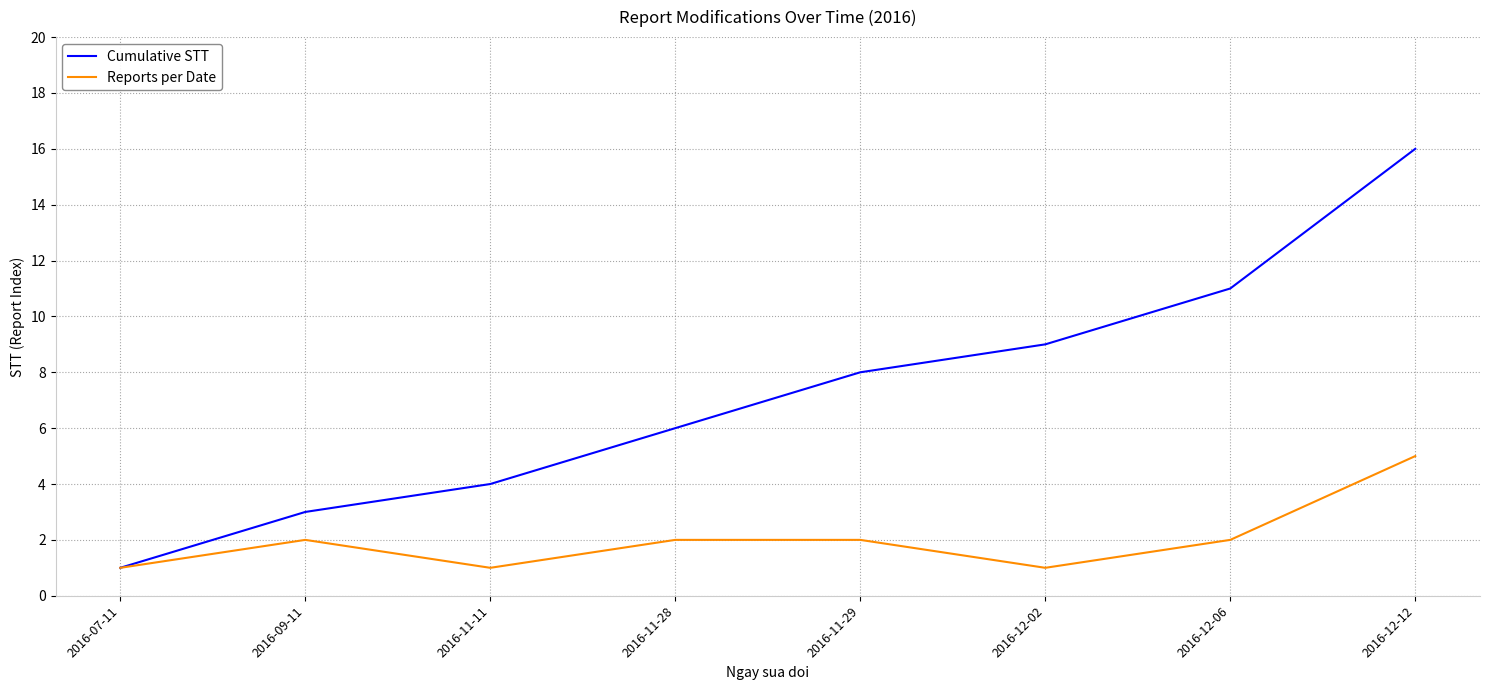

What are all the series names shown in the legend?

Cumulative STT, Reports per Date